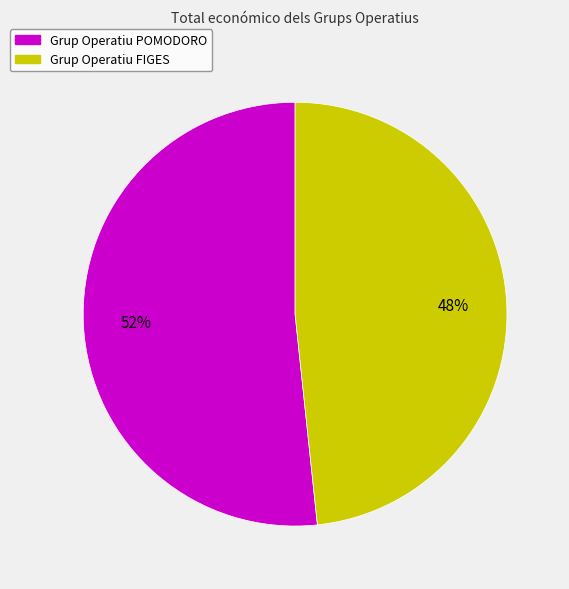

Which has a higher value, Grup Operatiu FIGES or Grup Operatiu POMODORO?

Grup Operatiu POMODORO